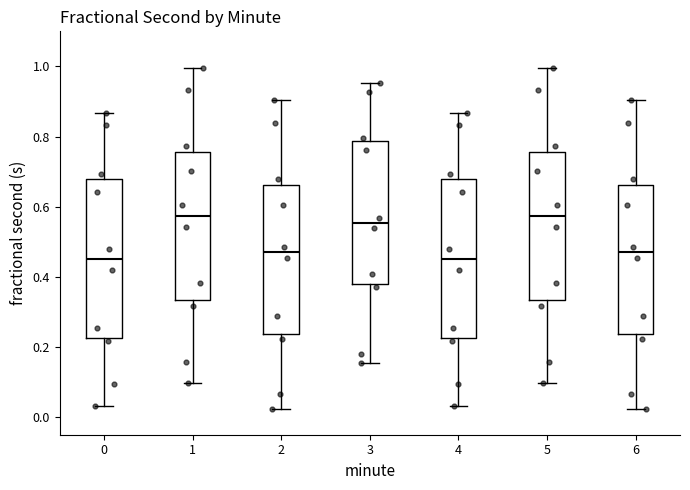

Reading left to right, read every box against the y-axis: the position of its median line, the range the box covers, and the ends of its whiskers. The values are not printed on the chart, so give them approximately, as read against the axis.

0: median 0.44, box 0.22 to 0.68, whiskers 0.04 to 0.86
1: median 0.58, box 0.34 to 0.76, whiskers 0.10 to 1.00
2: median 0.46, box 0.24 to 0.66, whiskers 0.02 to 0.90
3: median 0.56, box 0.38 to 0.78, whiskers 0.16 to 0.96
4: median 0.44, box 0.22 to 0.68, whiskers 0.04 to 0.86
5: median 0.58, box 0.34 to 0.76, whiskers 0.10 to 1.00
6: median 0.46, box 0.24 to 0.66, whiskers 0.02 to 0.90